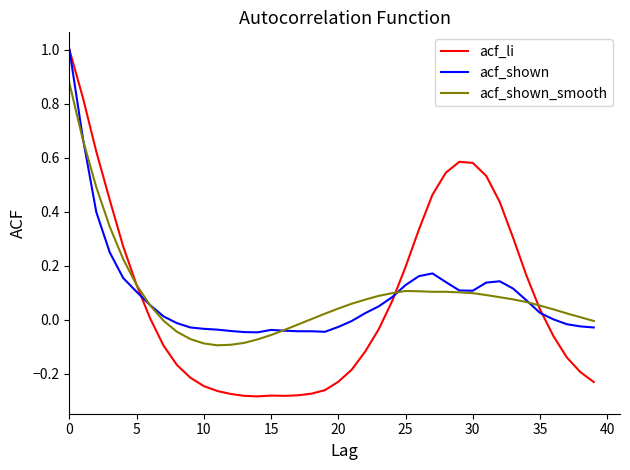

What is the maximum value for acf_li?

1.0